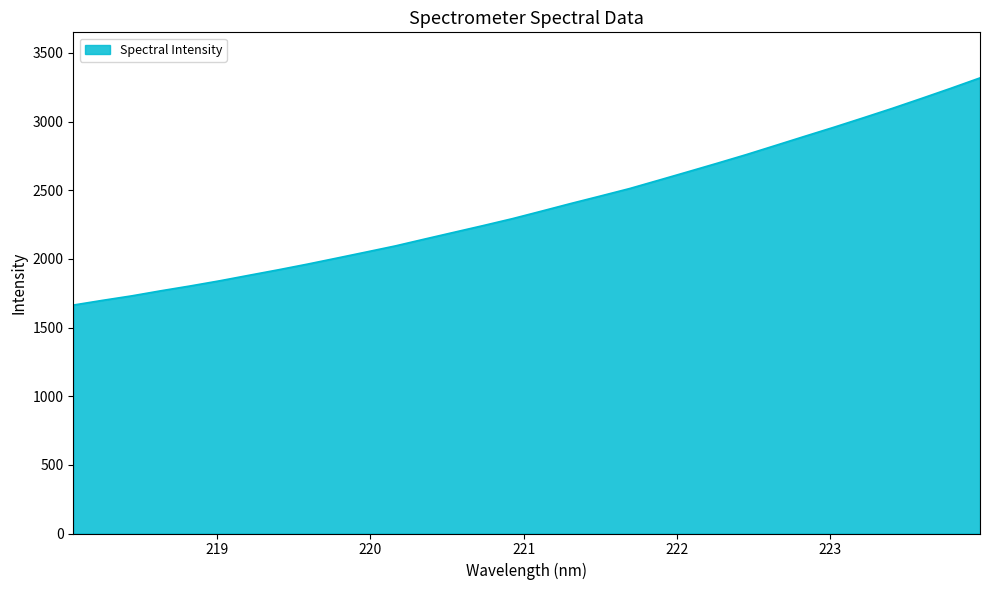

Reading left to right, list all the values displayed in this chart.

1663.6	1698.0	1730.7	1767.9	1803.0	1840.3	1880.5	1920.3	1961.9	2005.6	2049.7	2094.3	2144.1	2193.3	2242.3	2292.8	2347.7	2403.3	2457.1	2511.6	2572.6	2634.1	2696.1	2759.4	2825.9	2892.7	2958.8	3027.0	3096.4	3168.6	3242.3	3318.1